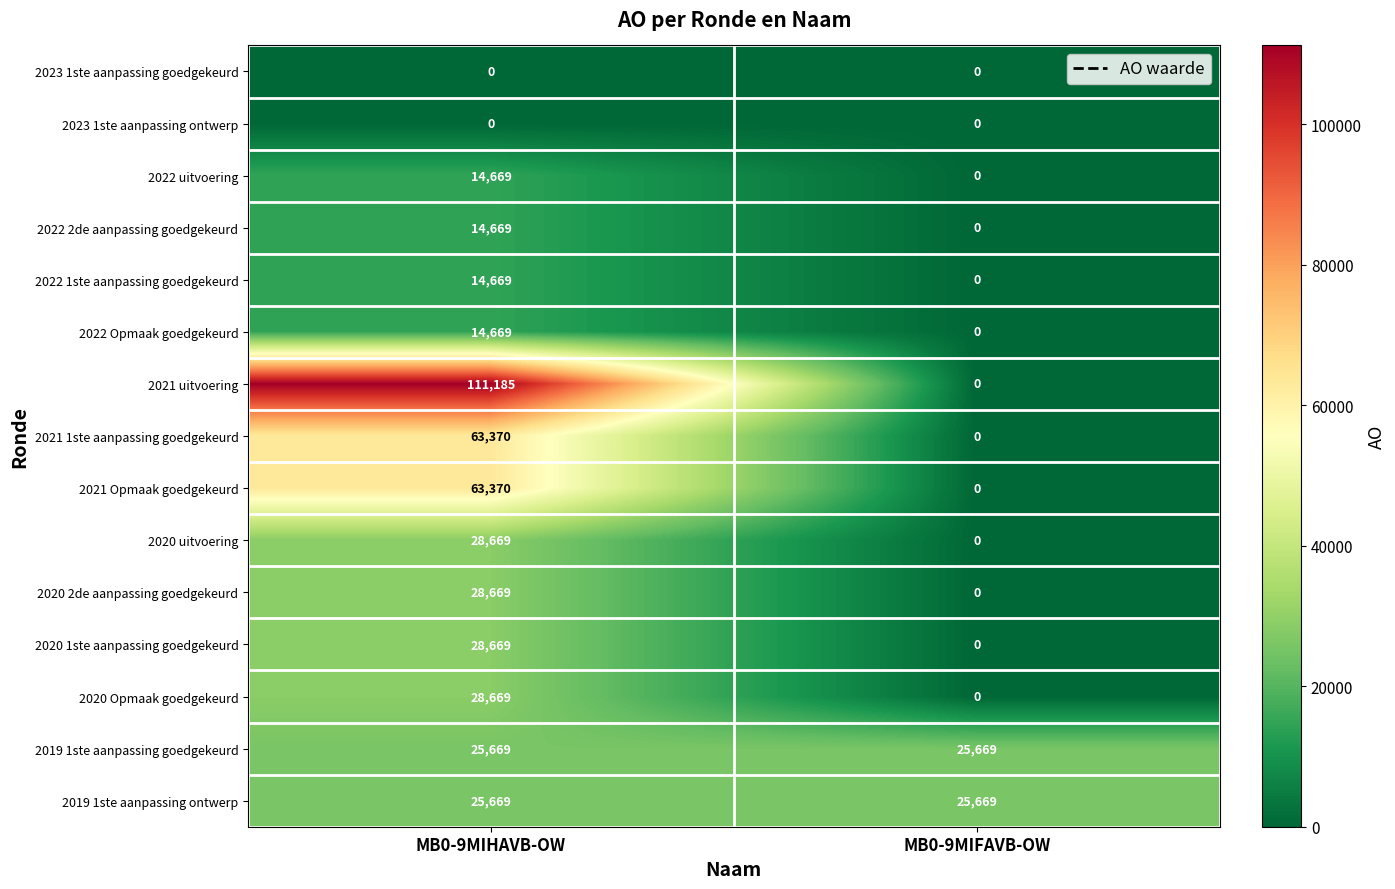

Is it true that 2022 uitvoering equals 0 at MB0-9MIFAVB-OW?

True